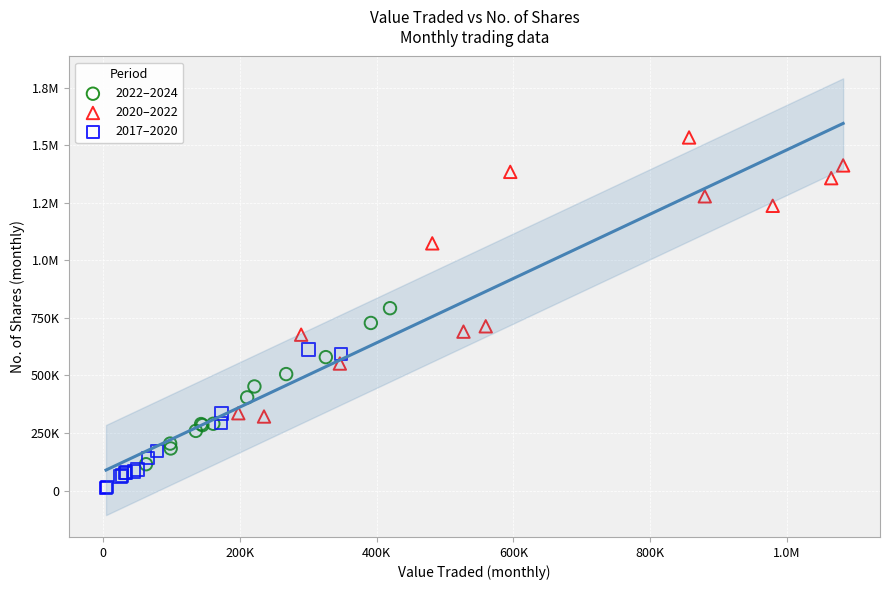

What are all the series names shown in the legend?

2022–2024, 2020–2022, 2017–2020